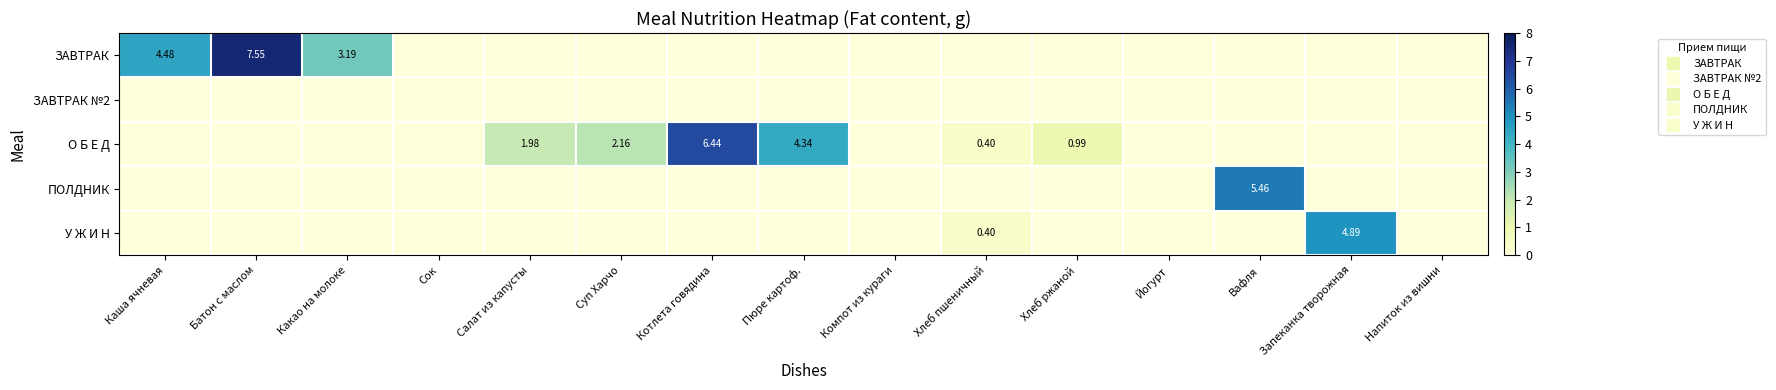

Rank the series at Хлеб ржаной from highest to lowest value.

О Б Е Д, ЗАВТРАК, ЗАВТРАК №2, ПОЛДНИК, У Ж И Н